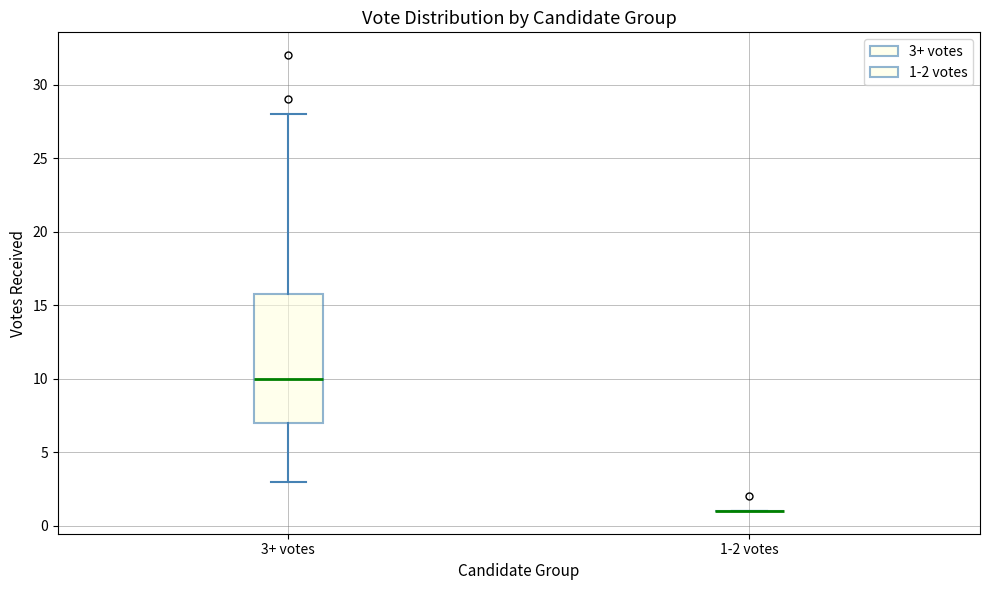

Where is the upper edge of the box for 3+ votes on the y-axis? The values are not printed on the chart, so give them approximately, as read against the axis.

16